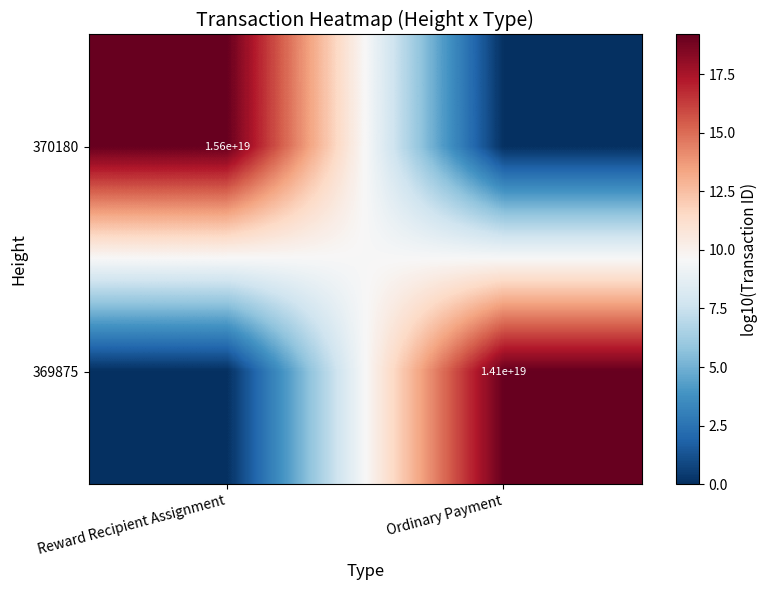

What is the spread (max minus min) of values at Ordinary Payment?

19.1